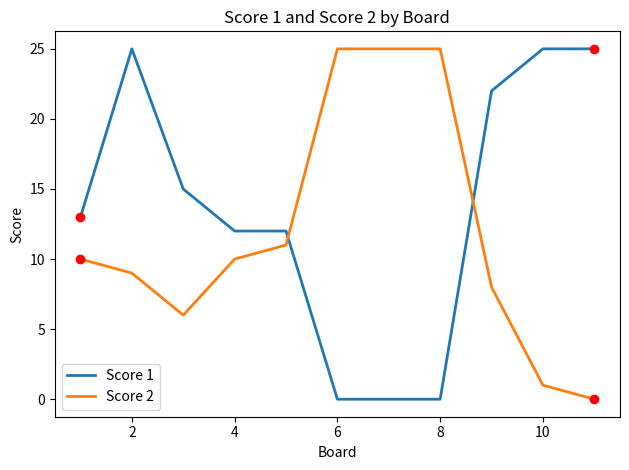

True or false: Score 2 and Score 1 cross at least once.

True